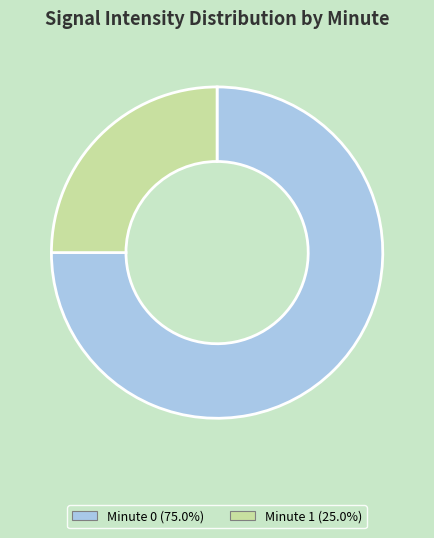

Does any single category account for the majority?

Yes